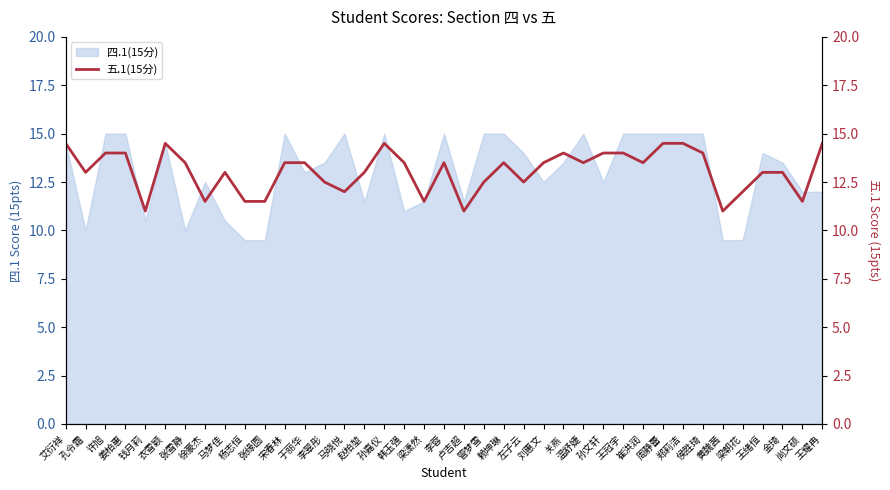

What is the minimum value for 四.1(15分)?

9.5